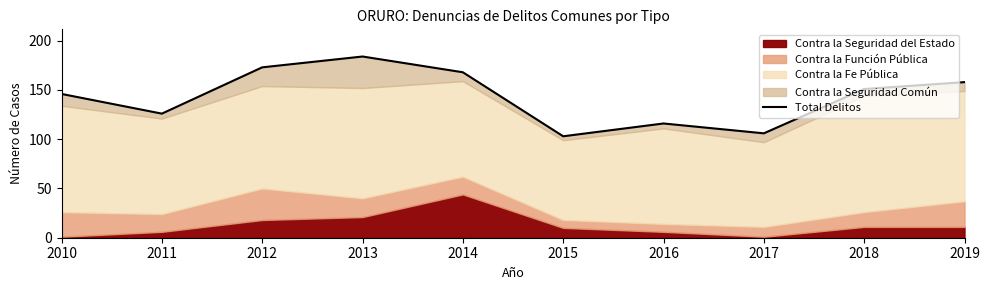

Reading left to right, list all the values displayed in this chart.

2010=146	2011=126	2012=173	2013=184	2014=168	2015=103	2016=116	2017=106	2018=151	2019=158